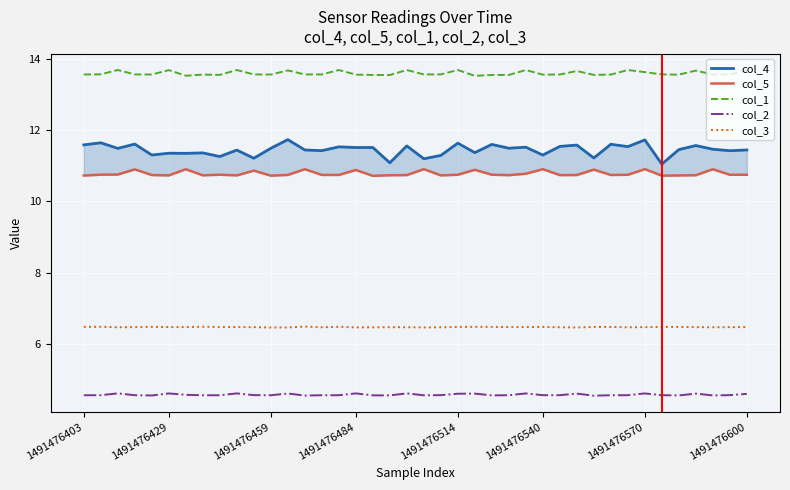

The col_2 series shows 4.6 at 1491476570. True or false?

True